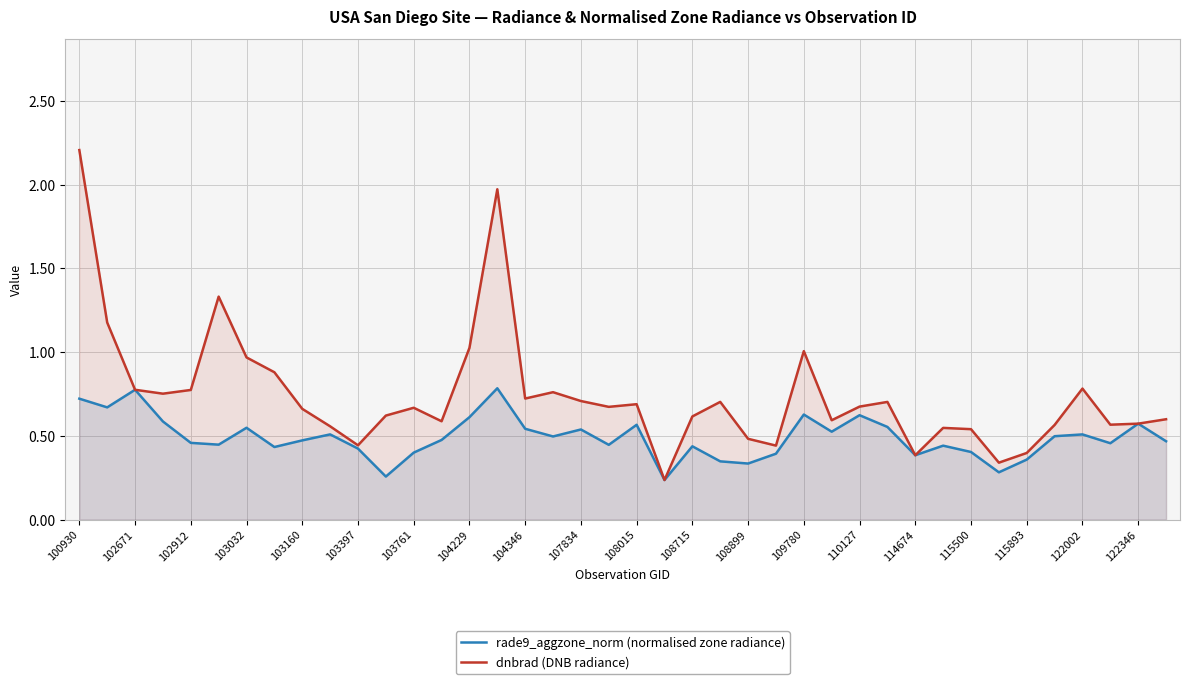

What is the approximate value of dnbrad (DNB radiance) at 100930?

2.2